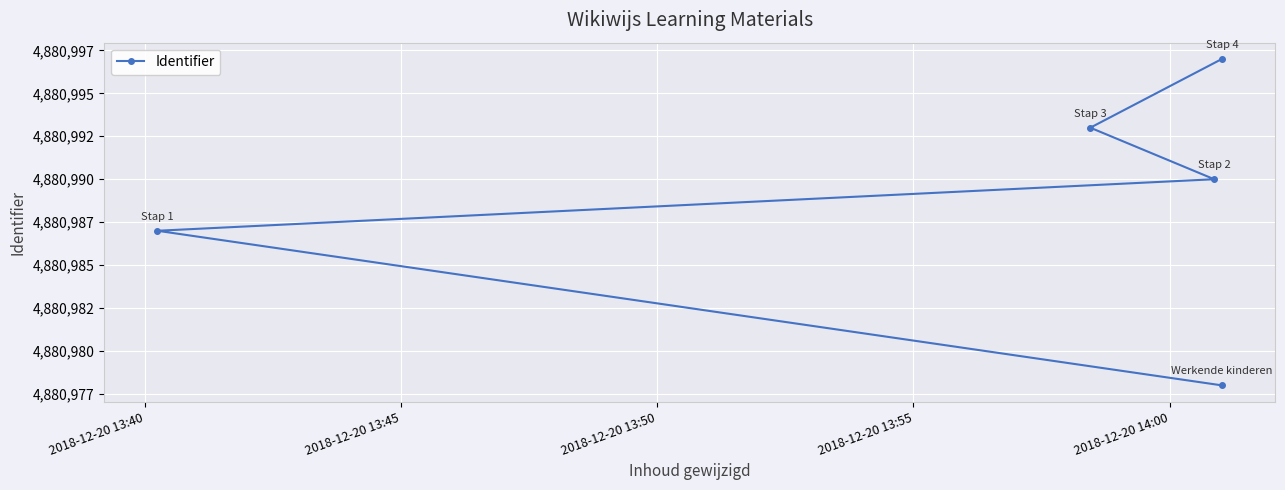

What position from the right is 2018-12-20 13:50?

3